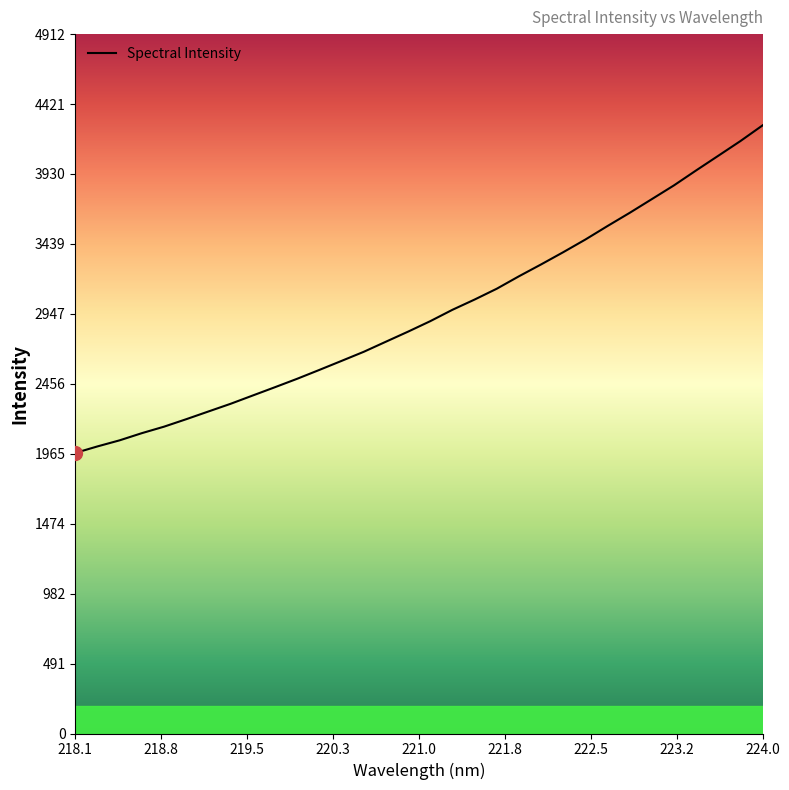

Is this an area chart (filled region under the line)?

No